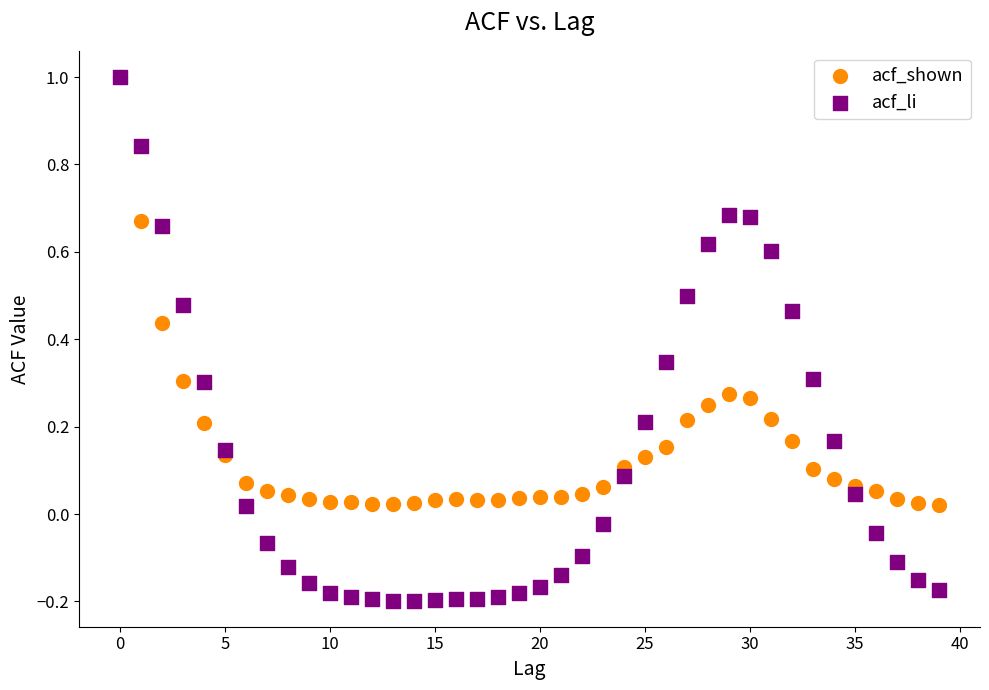

Which series has the largest Y range (max minus min)?

acf_li